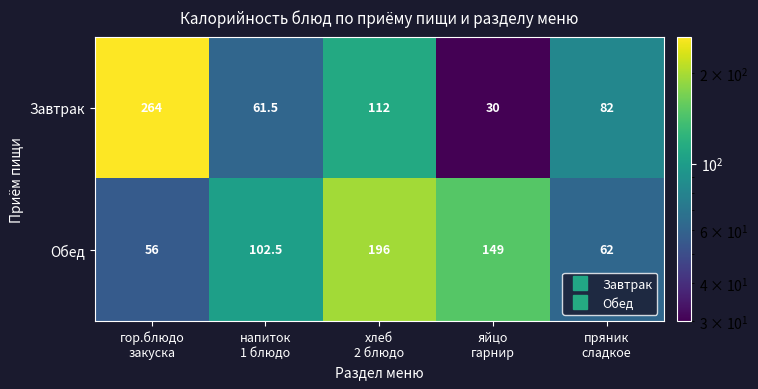

Reading right to left, list all the values displayed in this chart.

Завтрак: 82.0	30.0	112.0	61.5	264.0
Обед: 62.0	149.0	196.0	102.5	56.0